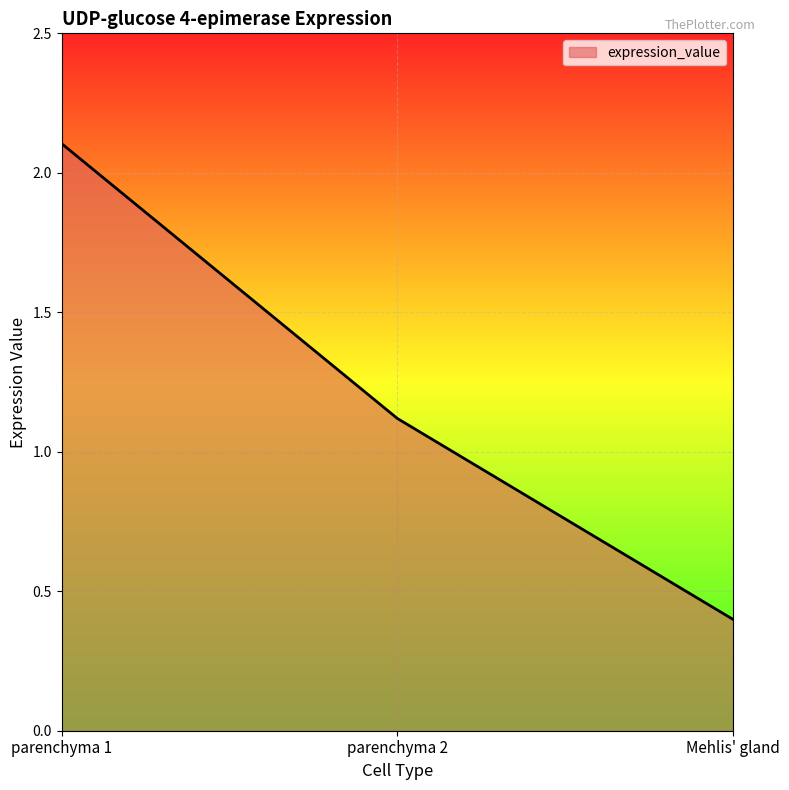

True or false: the data shows 1.1 at parenchyma 2.

True